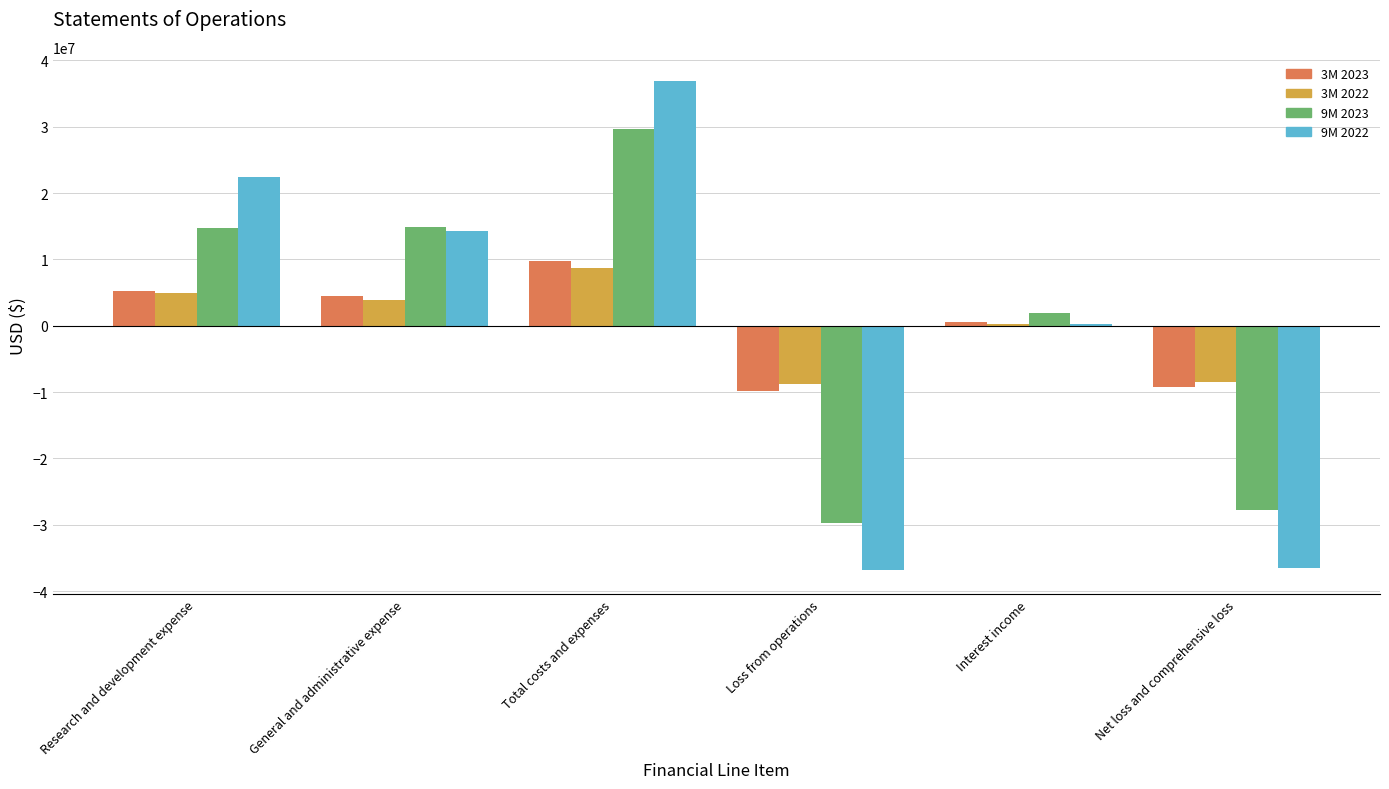

What are all the series names shown in the legend?

3M 2023, 3M 2022, 9M 2023, 9M 2022